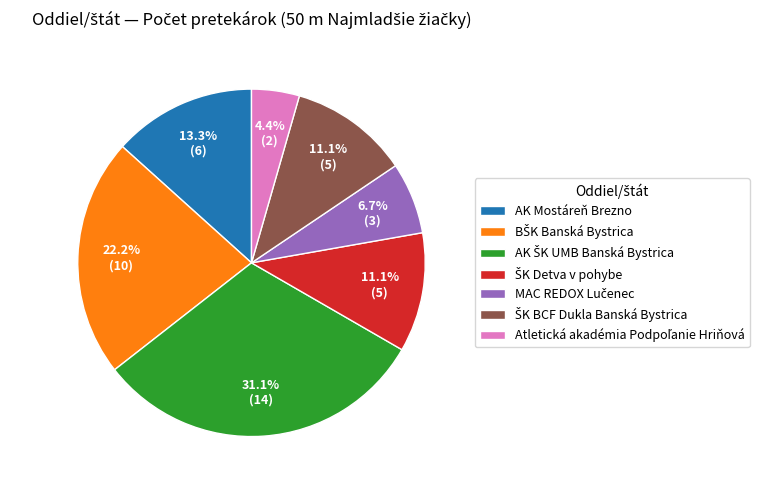

To the nearest percent, what is the average slice percentage?

14%